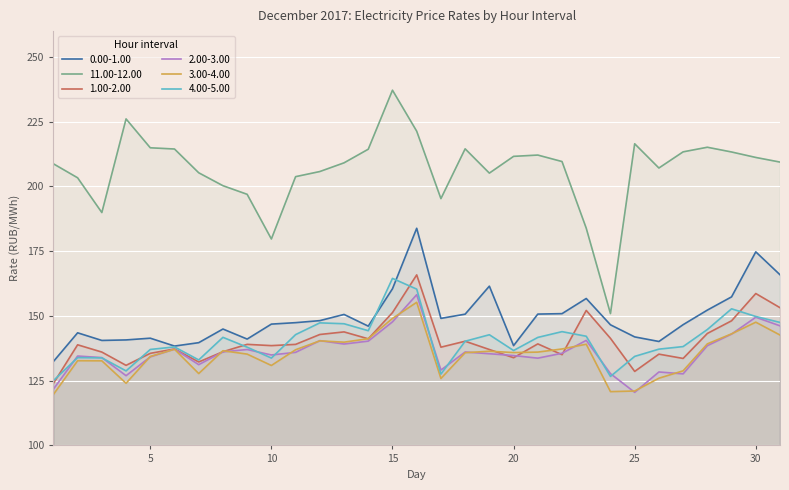

What is the value of the 0.00-1.00 point at the 24th from the left?

146.6